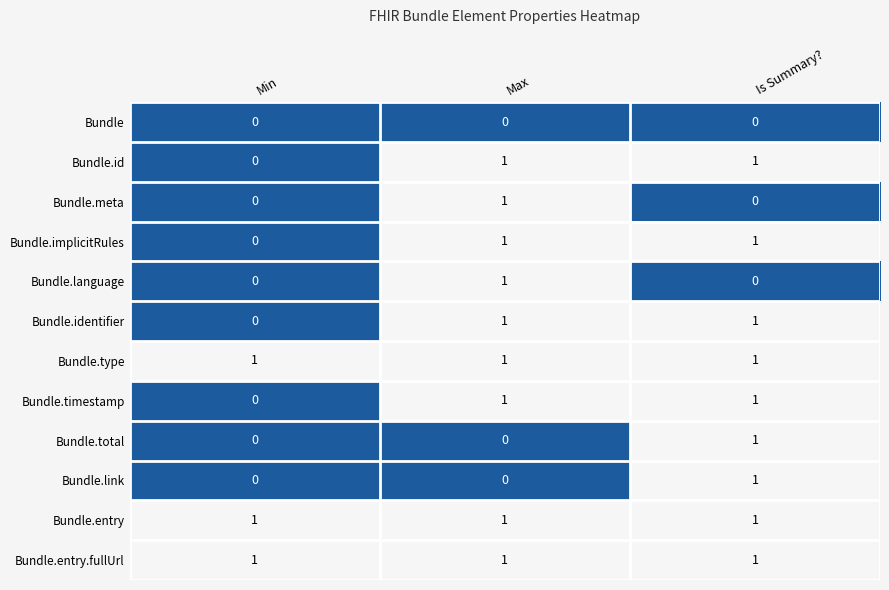

At how many categories does at least one series exceed 0?

3